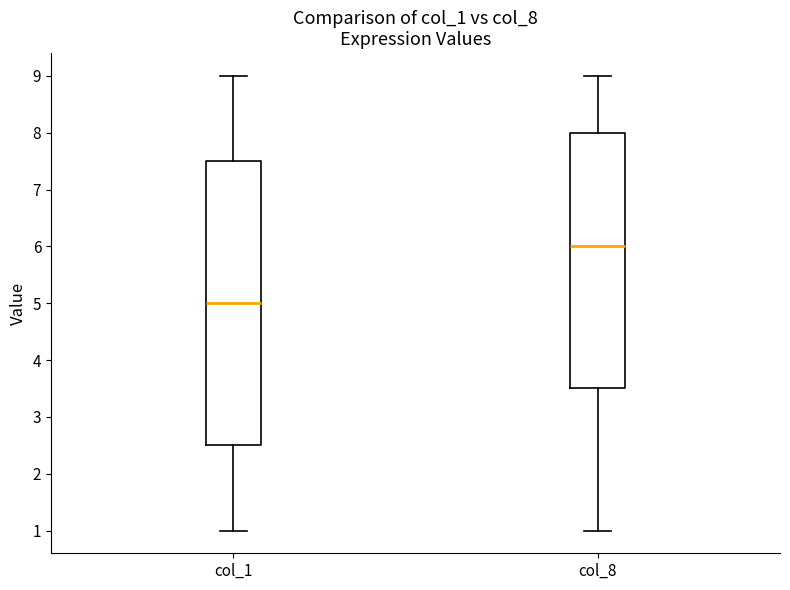

Reading left to right, transcribe this box plot: for each box, give where its median line is, the range the box spans, and where its two whiskers end, as read against the y-axis. The values are not printed on the chart, so give them approximately, as read against the axis.

col_1: median 5.0, box 2.5 to 7.5, whiskers 1.0 to 9.0
col_8: median 6.0, box 3.5 to 8.0, whiskers 1.0 to 9.0